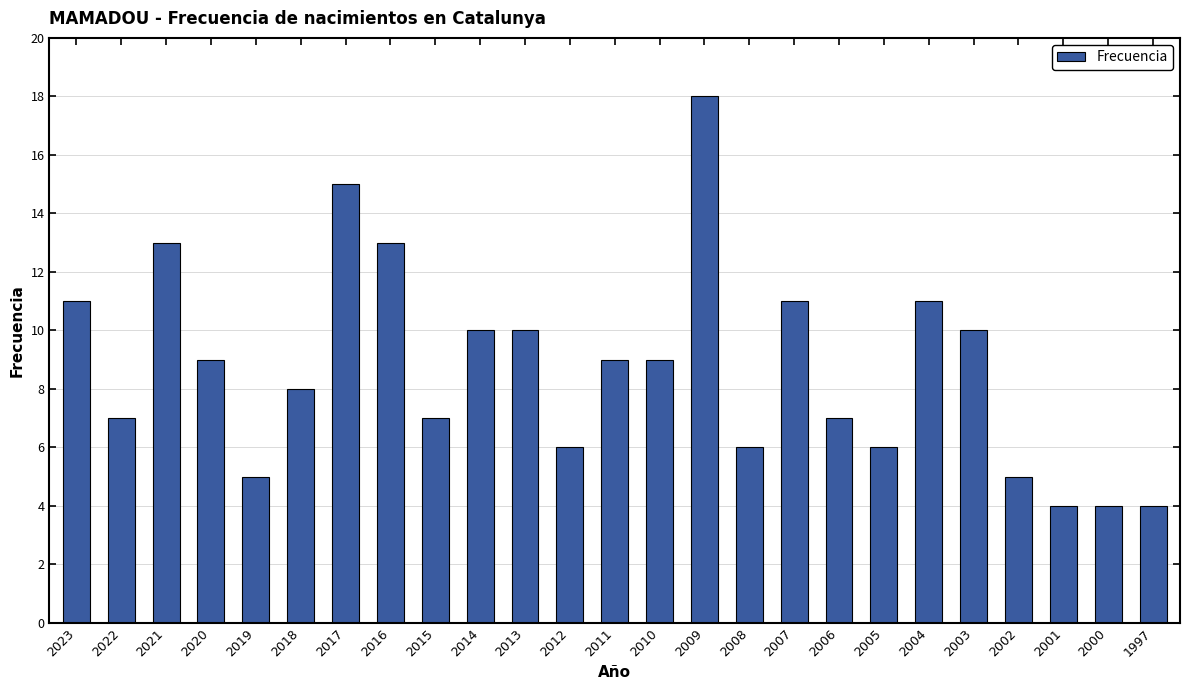

Which has a higher value, 2004 or 2003?

2004